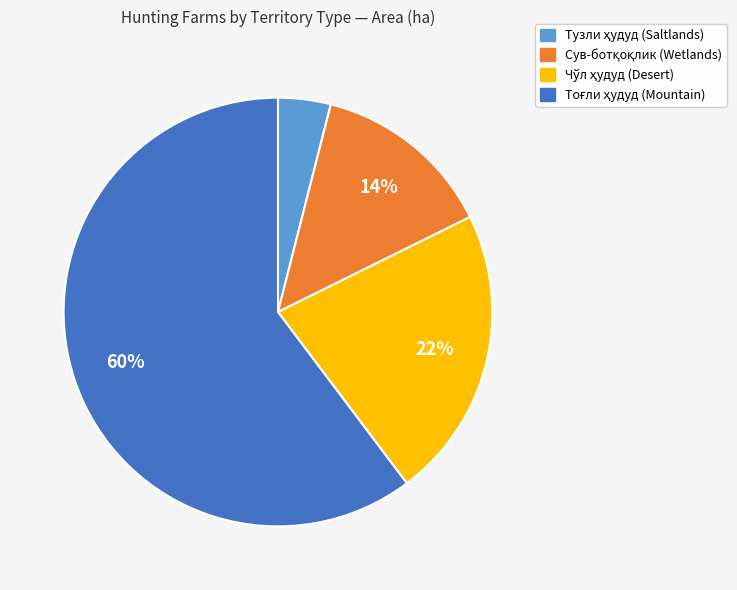

To the nearest percent, what is the average slice percentage?

25%